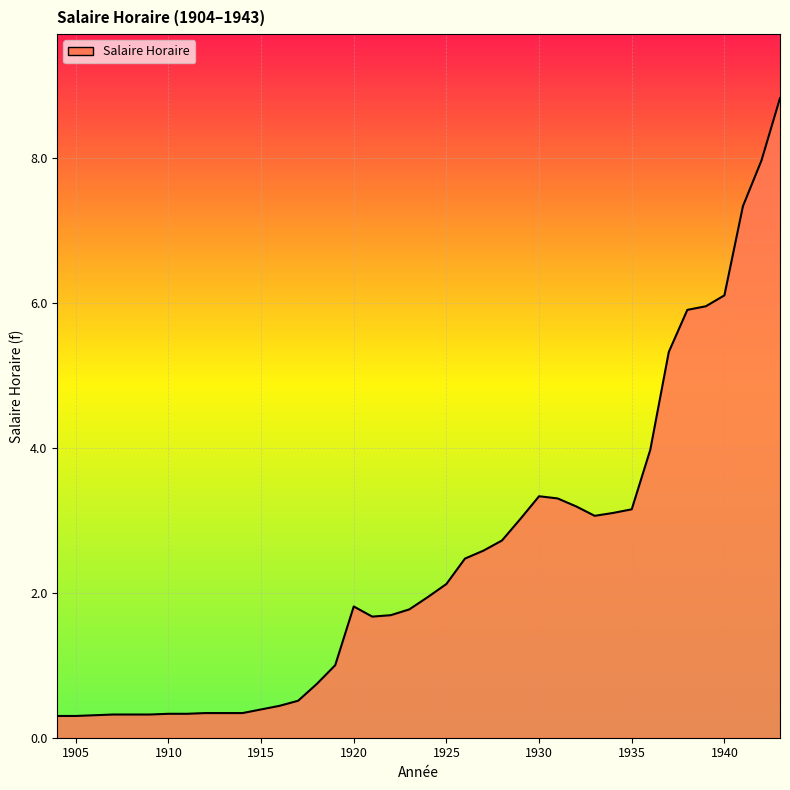

What is the maximum value shown in the chart?

8.8